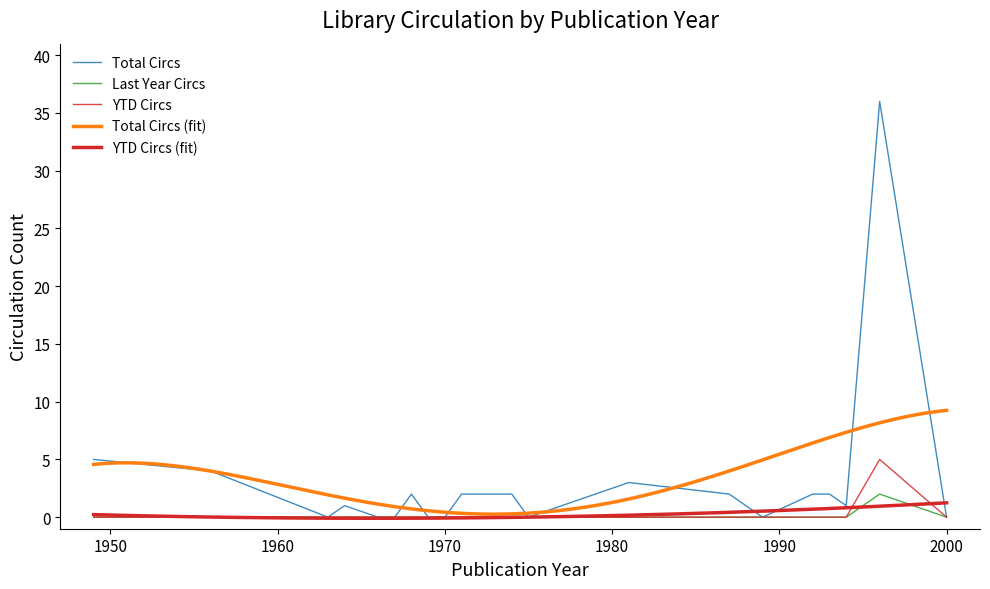

Reading left to right, what are all the values shown in this chart?

Total Circs: 5	4	0	1	0	0	2	0	0	2	2	2	2	0	3	2	0	2	2	1	36	0
Last Year Circs: 0	0	0	0	0	0	0	0	0	0	0	0	0	0	0	0	0	0	0	0	2	0
YTD Circs: 0	0	0	0	0	0	0	0	0	0	0	0	0	0	0	0	0	0	0	0	5	0